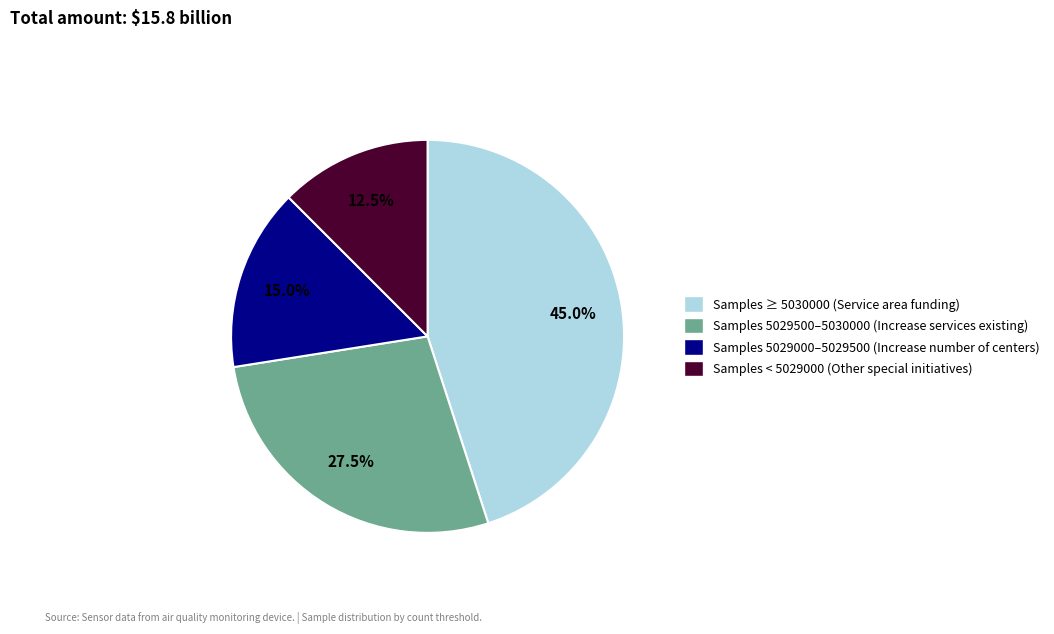

Is there a majority slice in this chart?

No